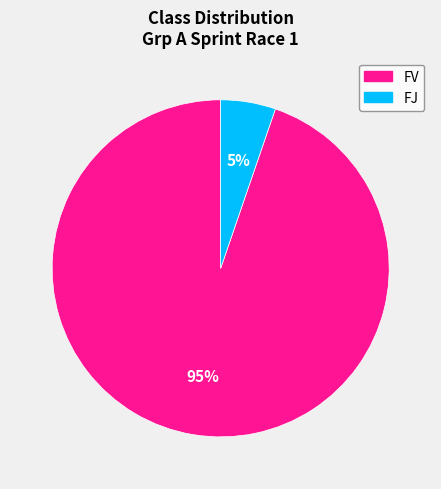

Which category accounts for the majority?

FV